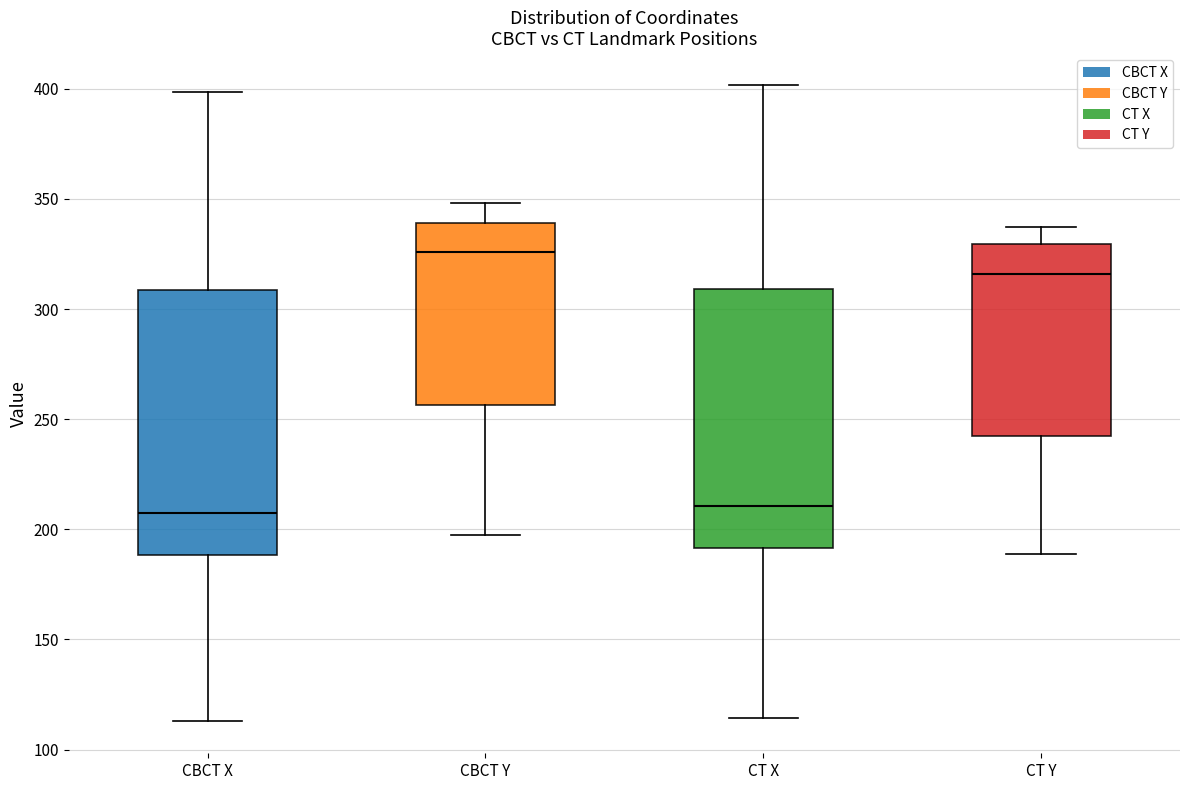

Reading left to right, transcribe this box plot: for each box, give where its median line is, the range the box spans, and where its two whiskers end, as read against the y-axis. The values are not printed on the chart, so give them approximately, as read against the axis.

CBCT X: median 205, box 190 to 310, whiskers 115 to 400
CBCT Y: median 325, box 255 to 340, whiskers 195 to 350
CT X: median 210, box 190 to 310, whiskers 115 to 400
CT Y: median 315, box 245 to 330, whiskers 190 to 335